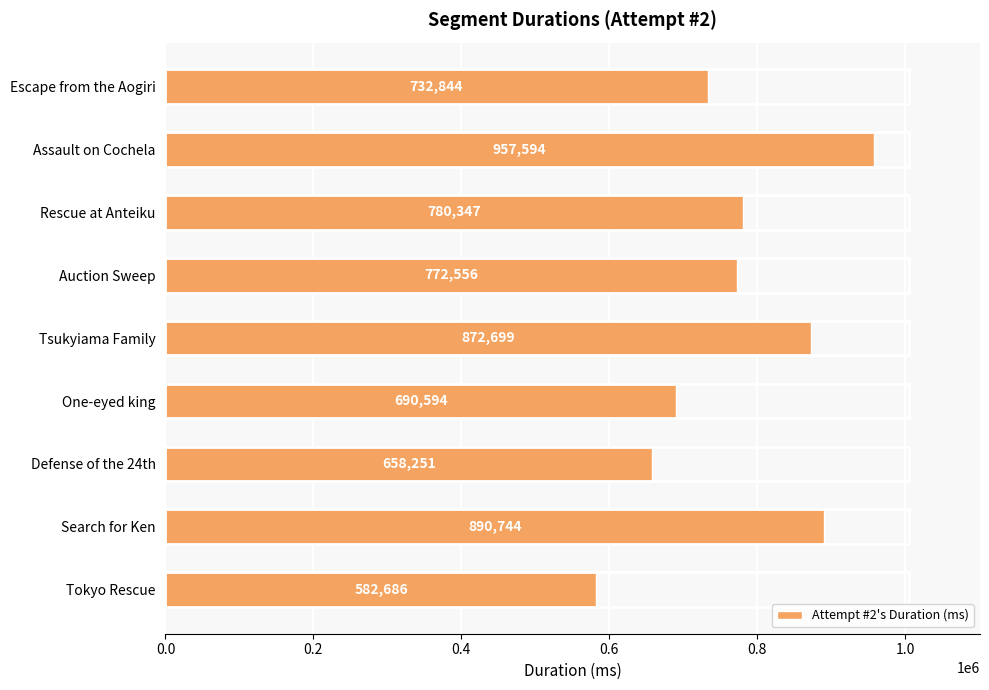

What is the ratio of the value at Tokyo Rescue to the value at Rescue at Anteiku?

0.7